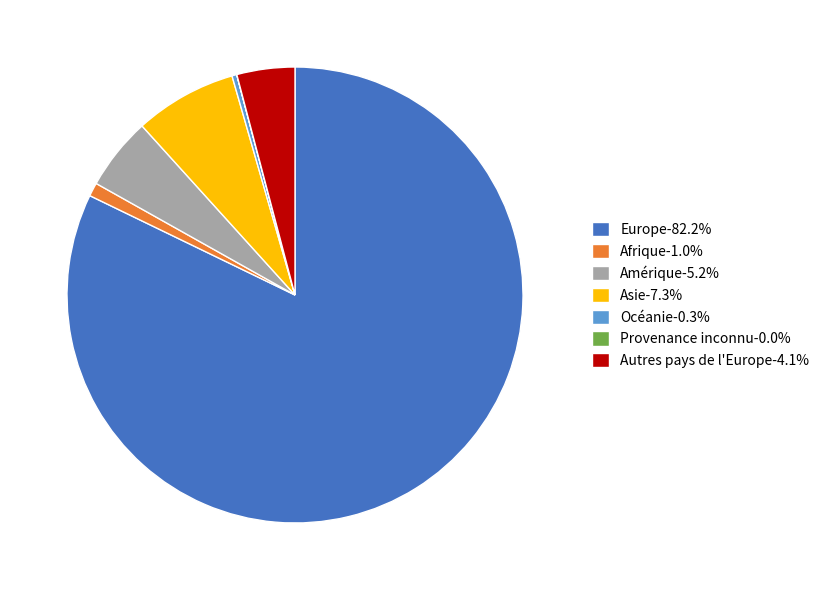

Is there any slice that represents more than half of the pie?

Yes